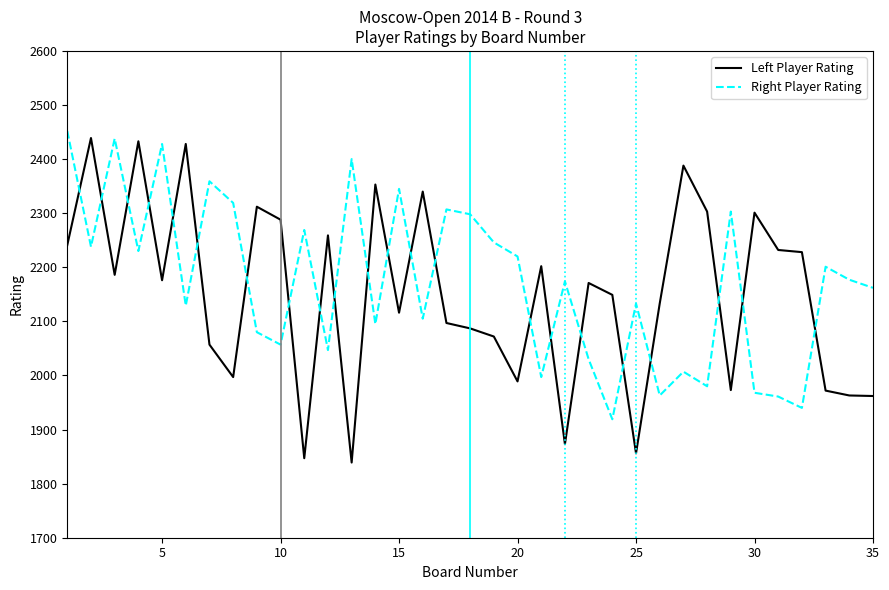

True or false: Left Player Rating and Right Player Rating intersect in this chart.

True